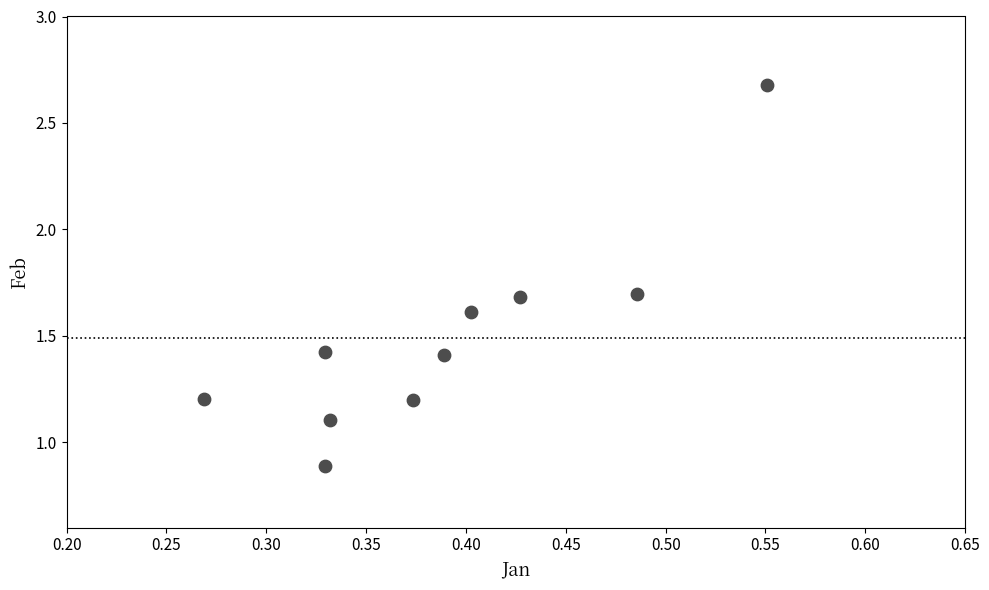

What is the range of Y values (max minus min)?

1.8